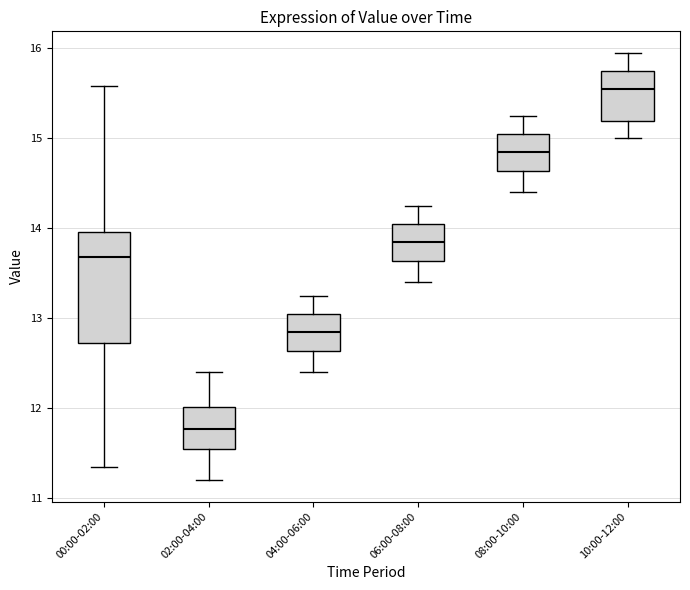

Which box is the tallest, from its lower edge to its upper edge?

00:00-02:00